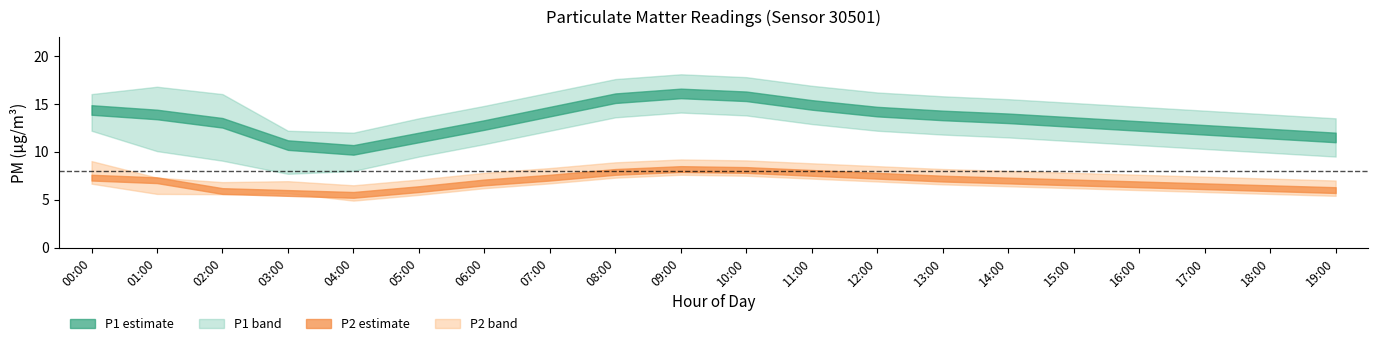

How many data points in P1 are above 13?

12